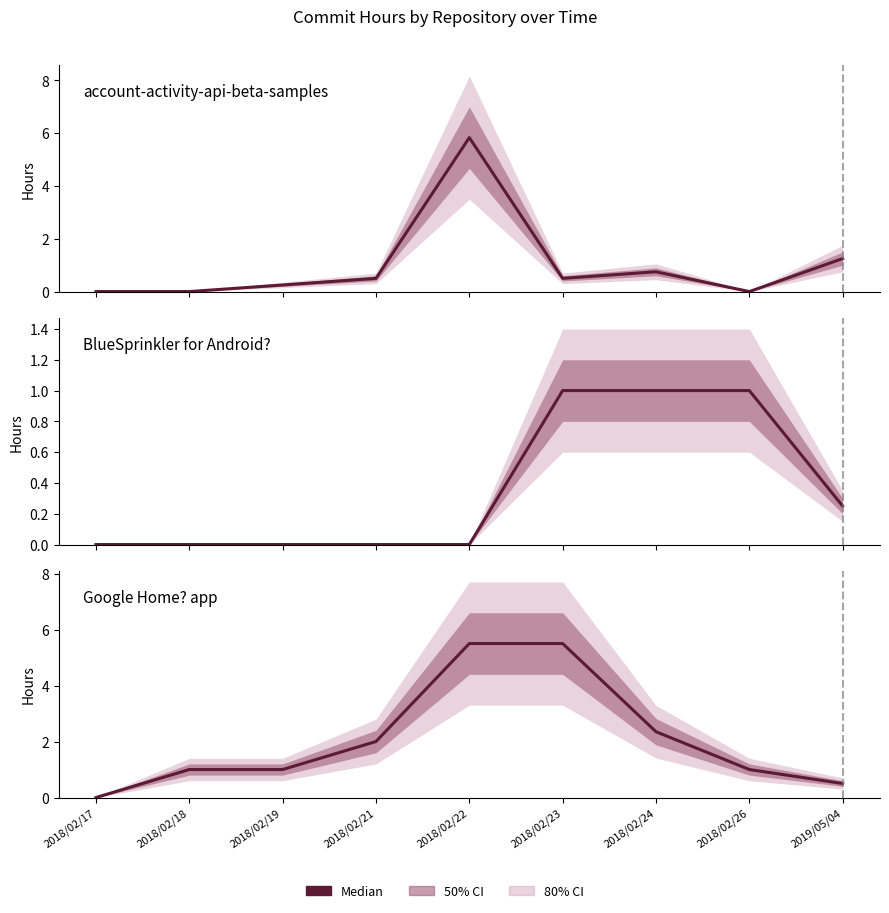

Which series changed the most between 2018/02/22 and 2018/02/23?

account-activity-api-beta-samples